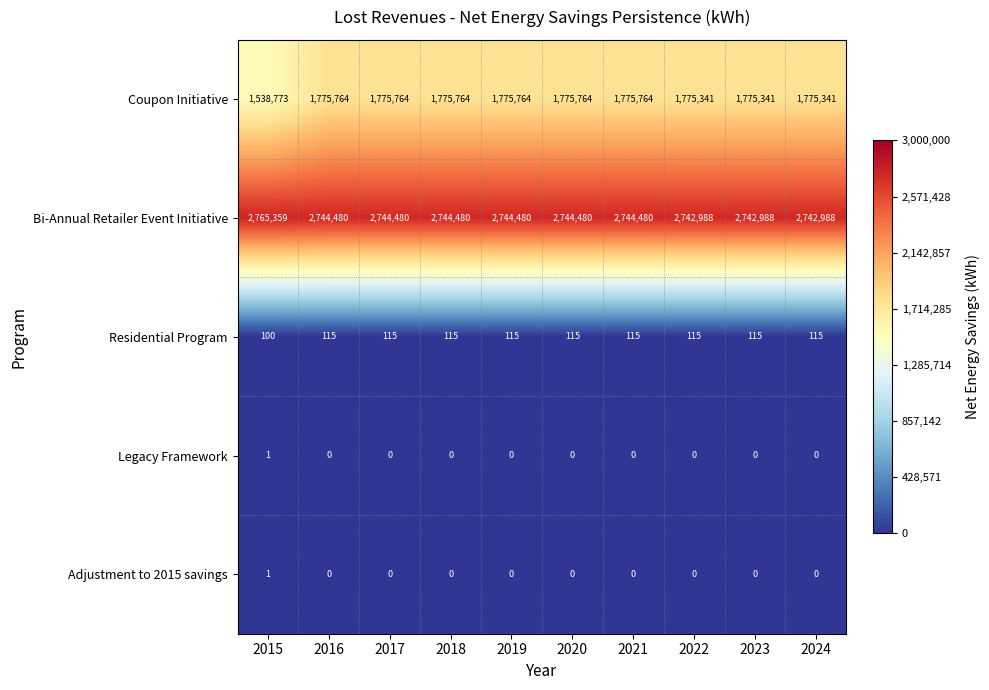

How many values in the Bi-Annual Retailer Event Initiative series are below 2744480?

3